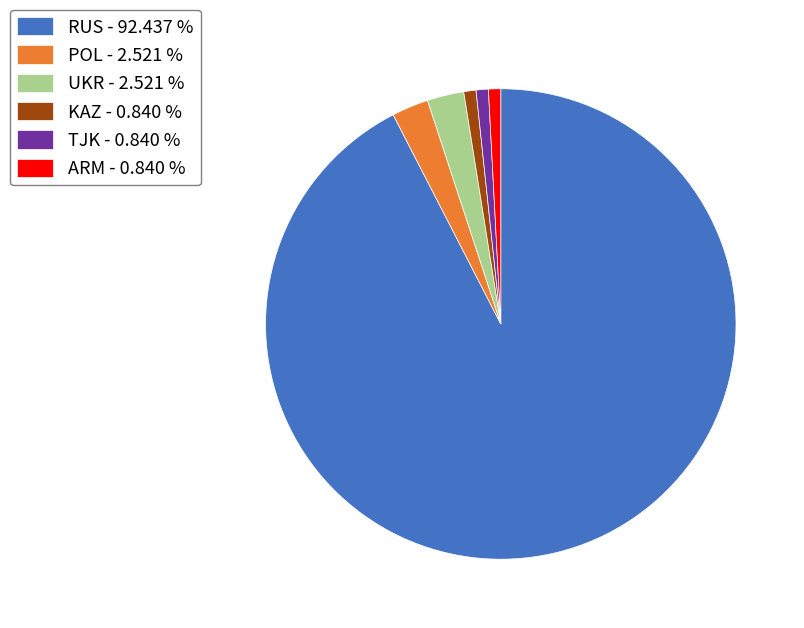

Which has a higher value, POL - 2.521 % or RUS - 92.437 %?

RUS - 92.437 %